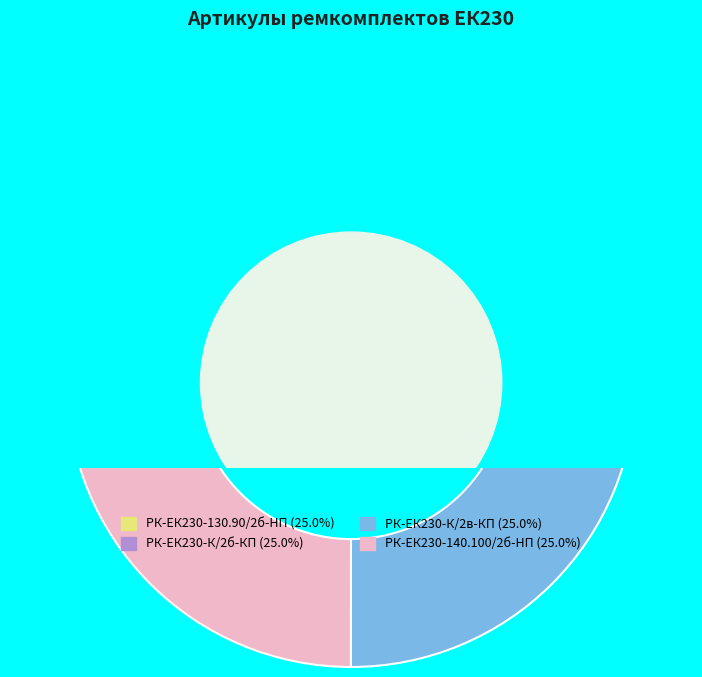

What is the largest slice in the pie chart?

РК-ЕК230-К/2в-КП